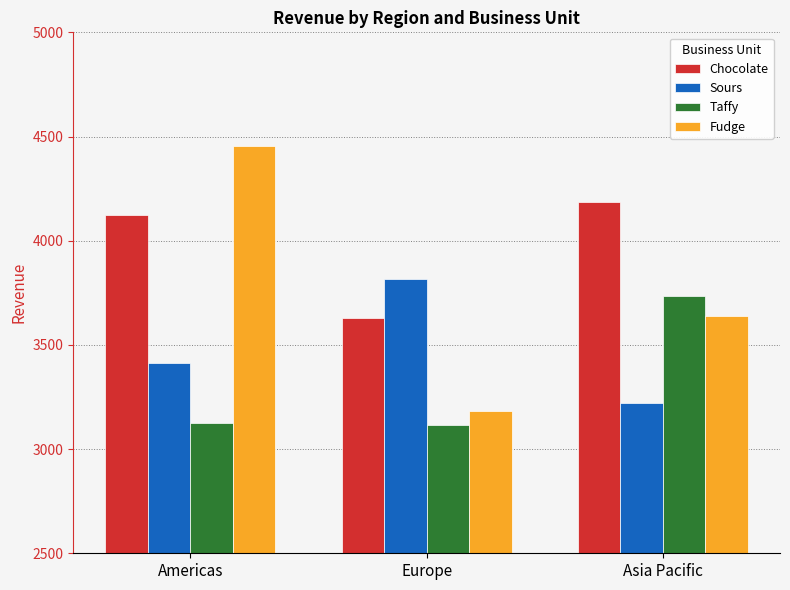

Which series has the widest spread of values?

Fudge